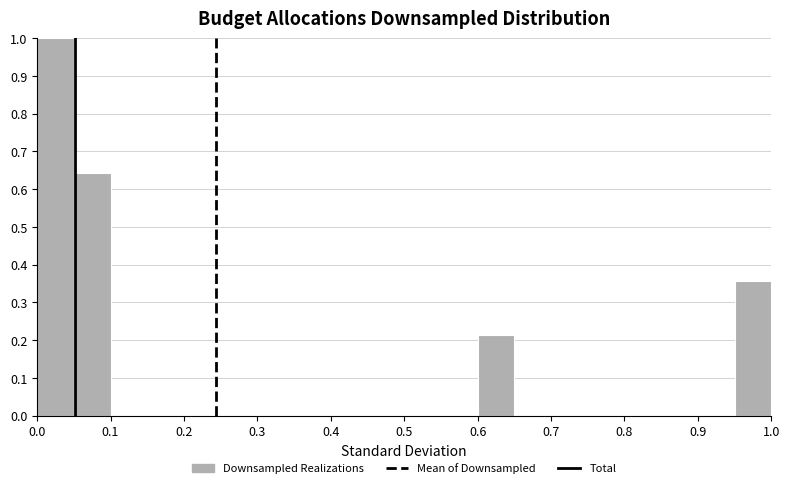

Reading left to right, list every bar in this chart as the range it spans on the x-axis followed by its height. The values are not printed on the chart, so give them approximately, as read against the axis.

0.00 to 0.05: 1.00
0.05 to 0.10: 0.64
0.10 to 0.15: 0
0.15 to 0.20: 0
0.20 to 0.25: 0
0.25 to 0.30: 0
0.30 to 0.35: 0
0.35 to 0.40: 0
0.40 to 0.45: 0
0.45 to 0.50: 0
0.50 to 0.55: 0
0.55 to 0.60: 0
0.60 to 0.65: 0.21
0.65 to 0.70: 0
0.70 to 0.75: 0
0.75 to 0.80: 0
0.80 to 0.85: 0
0.85 to 0.90: 0
0.90 to 0.95: 0
0.95 to 1.00: 0.36